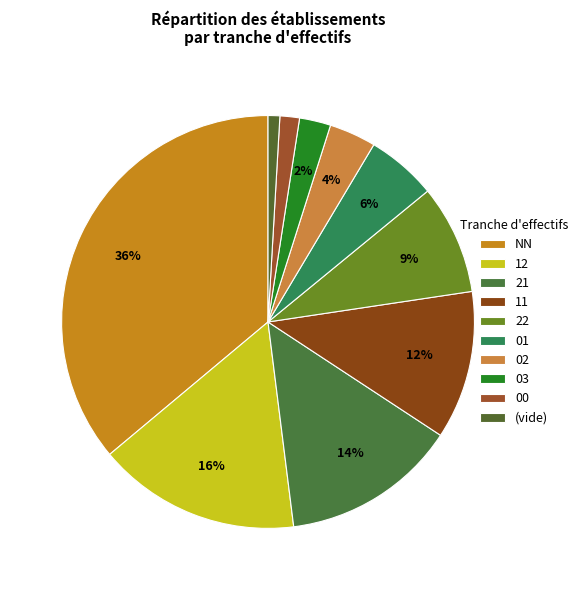

Count the number of slices in the pie.

10